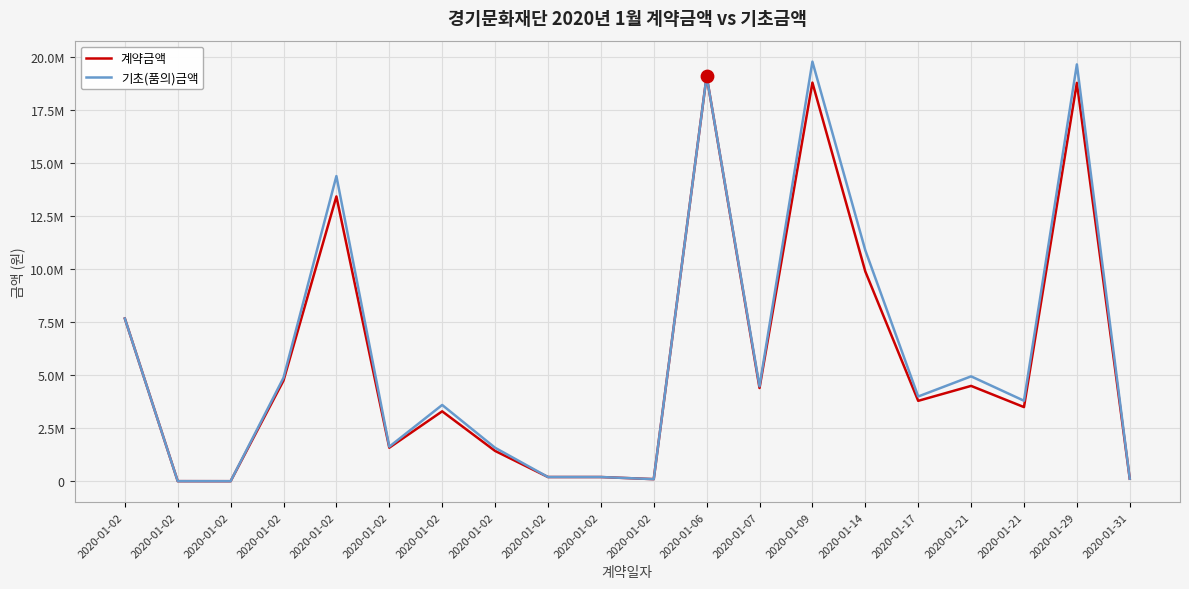

What is the total value across all series at 2020-01-02?

15360000